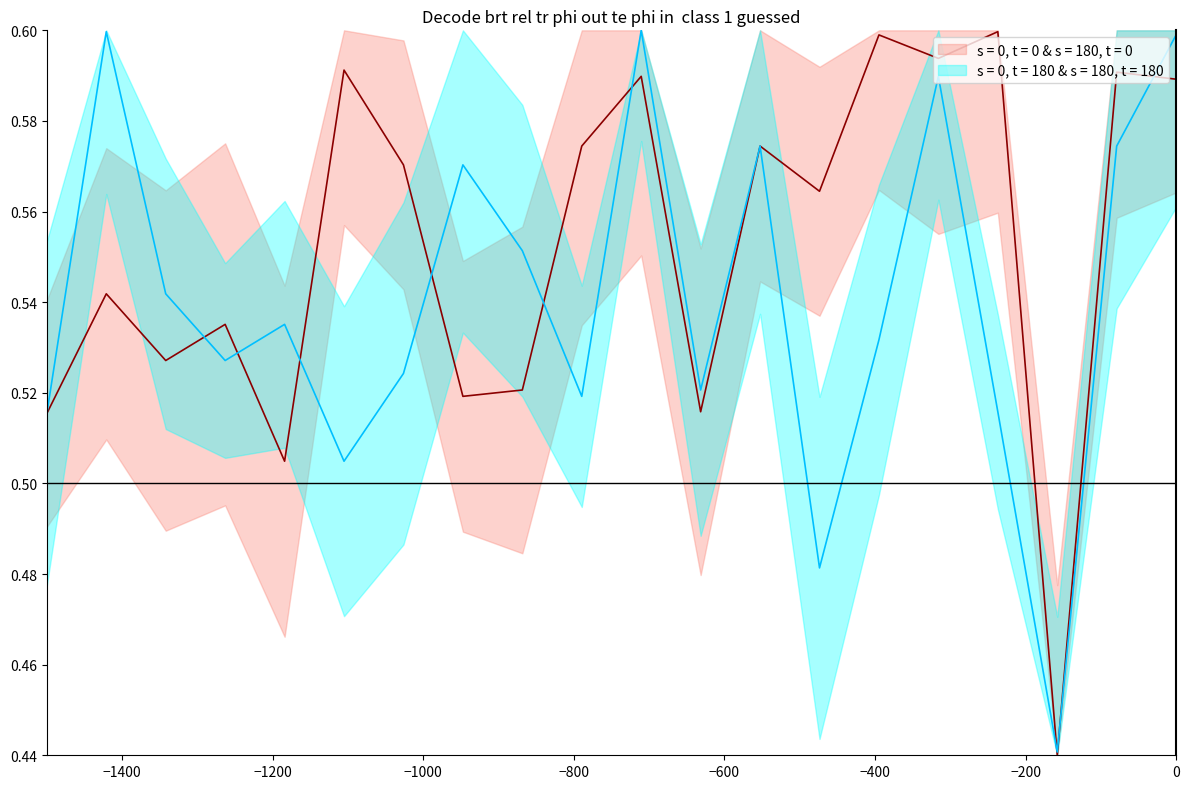

Rank the series at 105 from highest to lowest value.

s = 0, t = 180 & s = 180, t = 180, s = 0, t = 0 & s = 180, t = 0